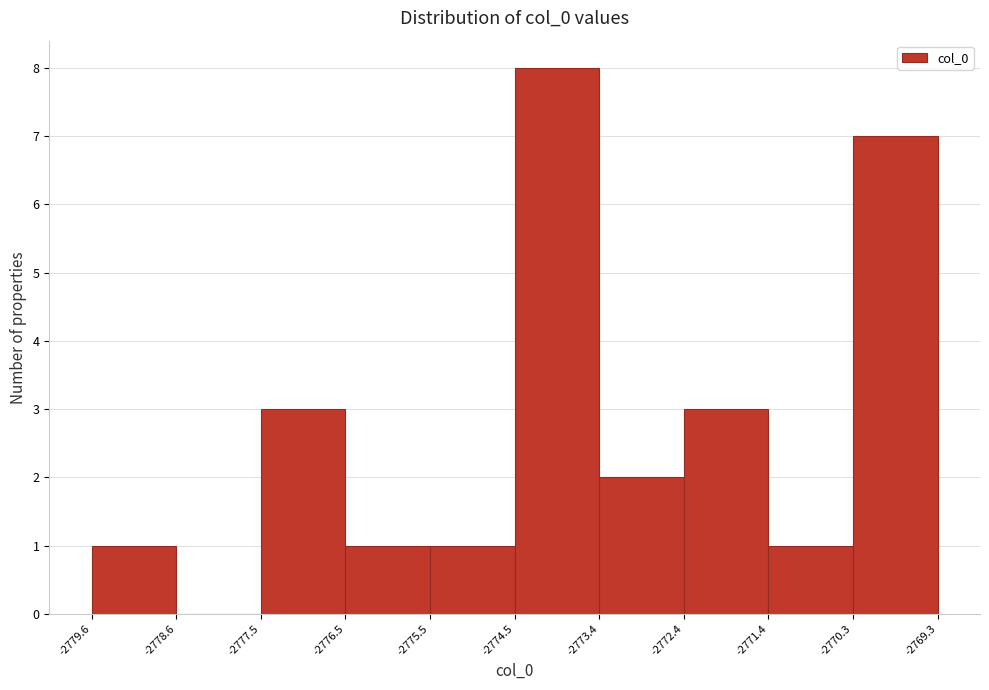

What is the height of the bar covering -2775.5 to -2774.5 on the x-axis? The values are not printed on the chart, so give them approximately, as read against the axis.

1